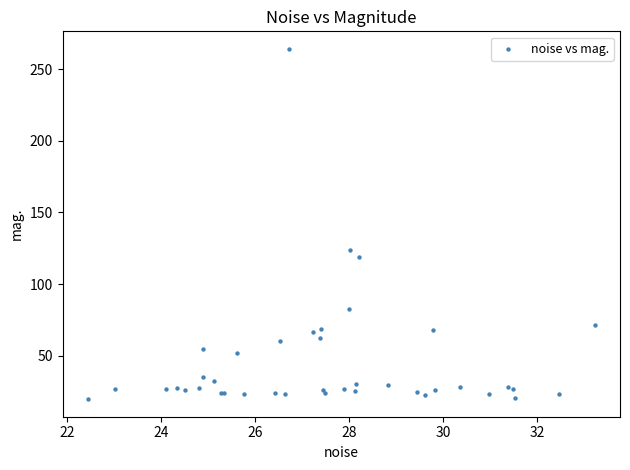

What Y value in the scatter plot is closest to 141?

124.1